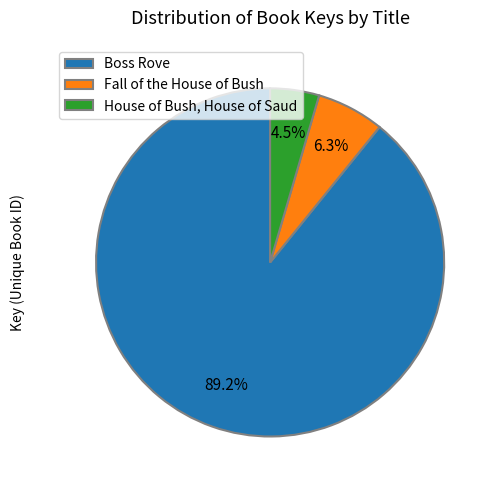

Is Fall of the House of Bush the majority of the pie?

No